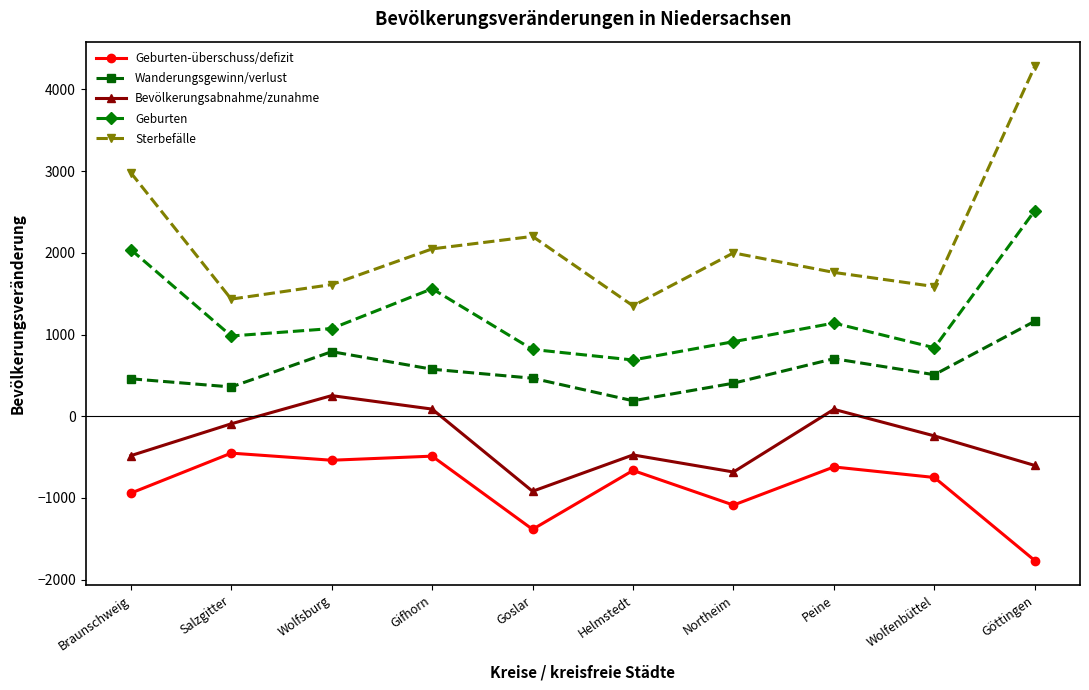

What is the sum of the Sterbefälle values at Wolfsburg and Wolfenbüttel?

3200